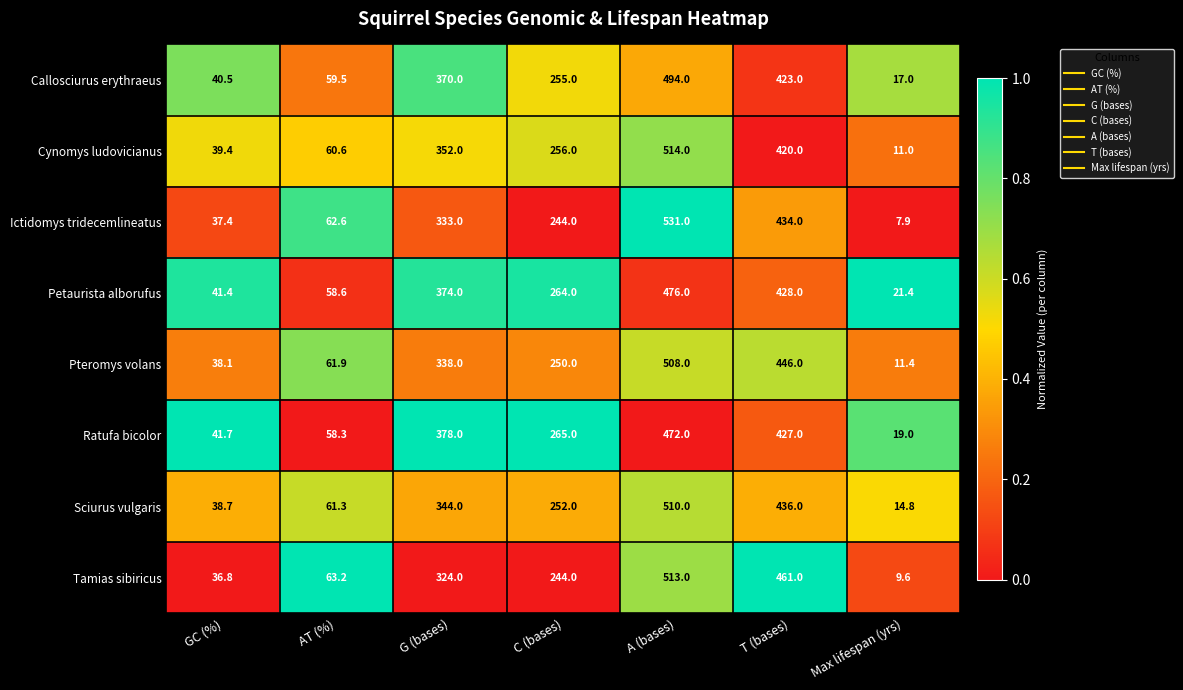

What is the difference between the maximum and minimum values in the Ratufa bicolor series?

453.0